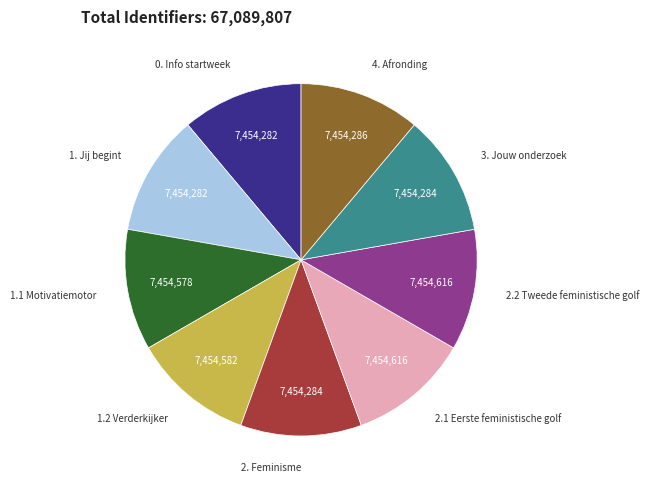

Count the number of slices in the pie.

9